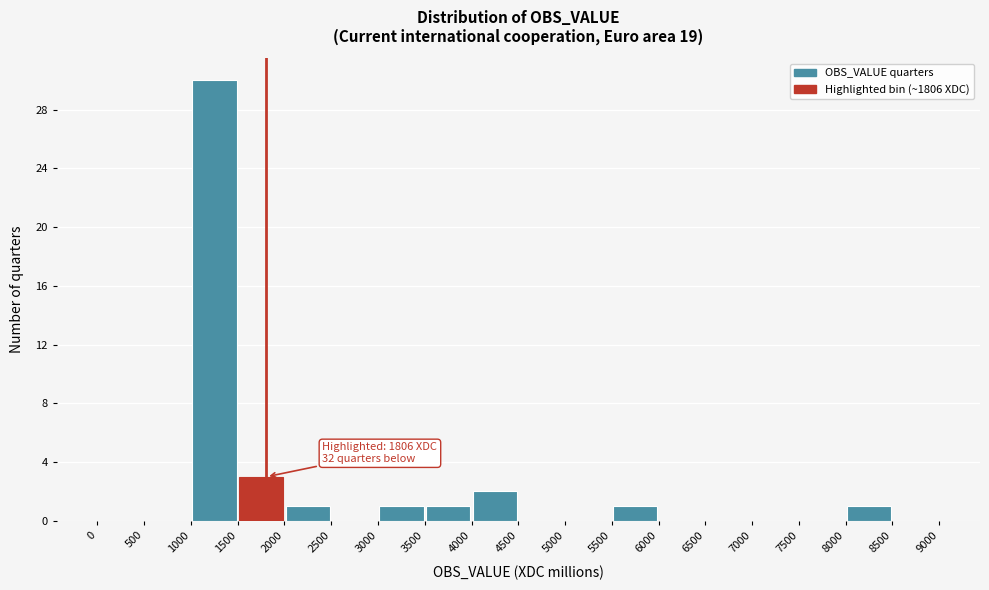

Which range on the x-axis has the tallest bar?

1000 to 1500